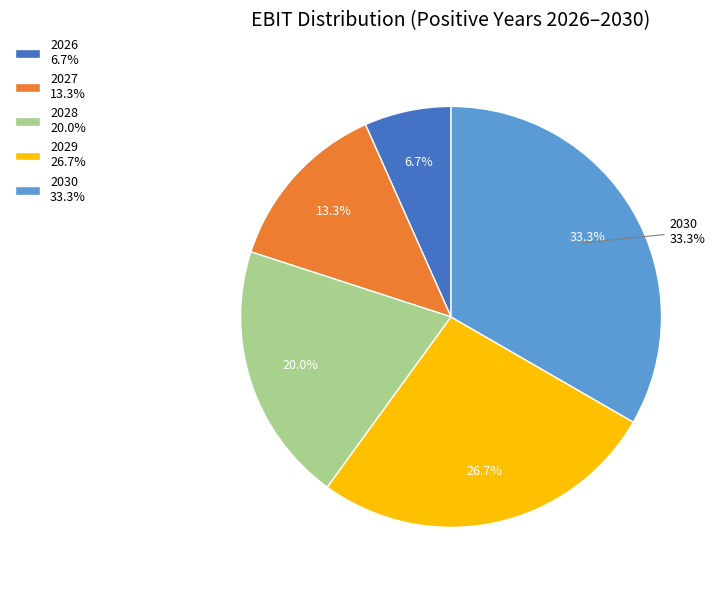

Which has a higher value, 2029 or 2026?

2029